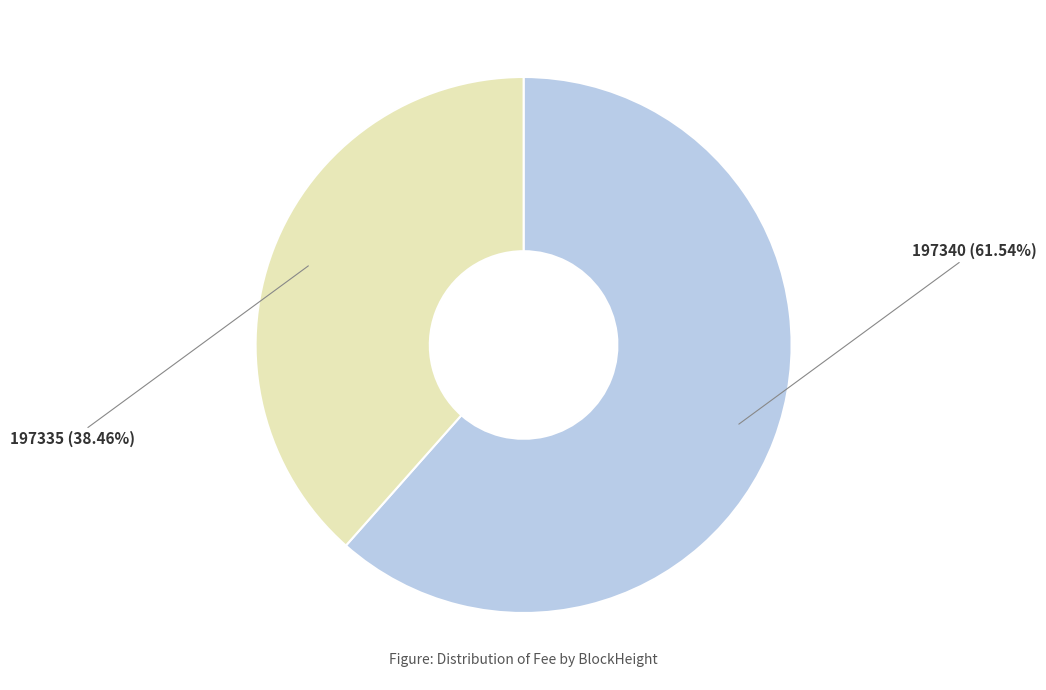

Is there a majority slice in this chart?

Yes